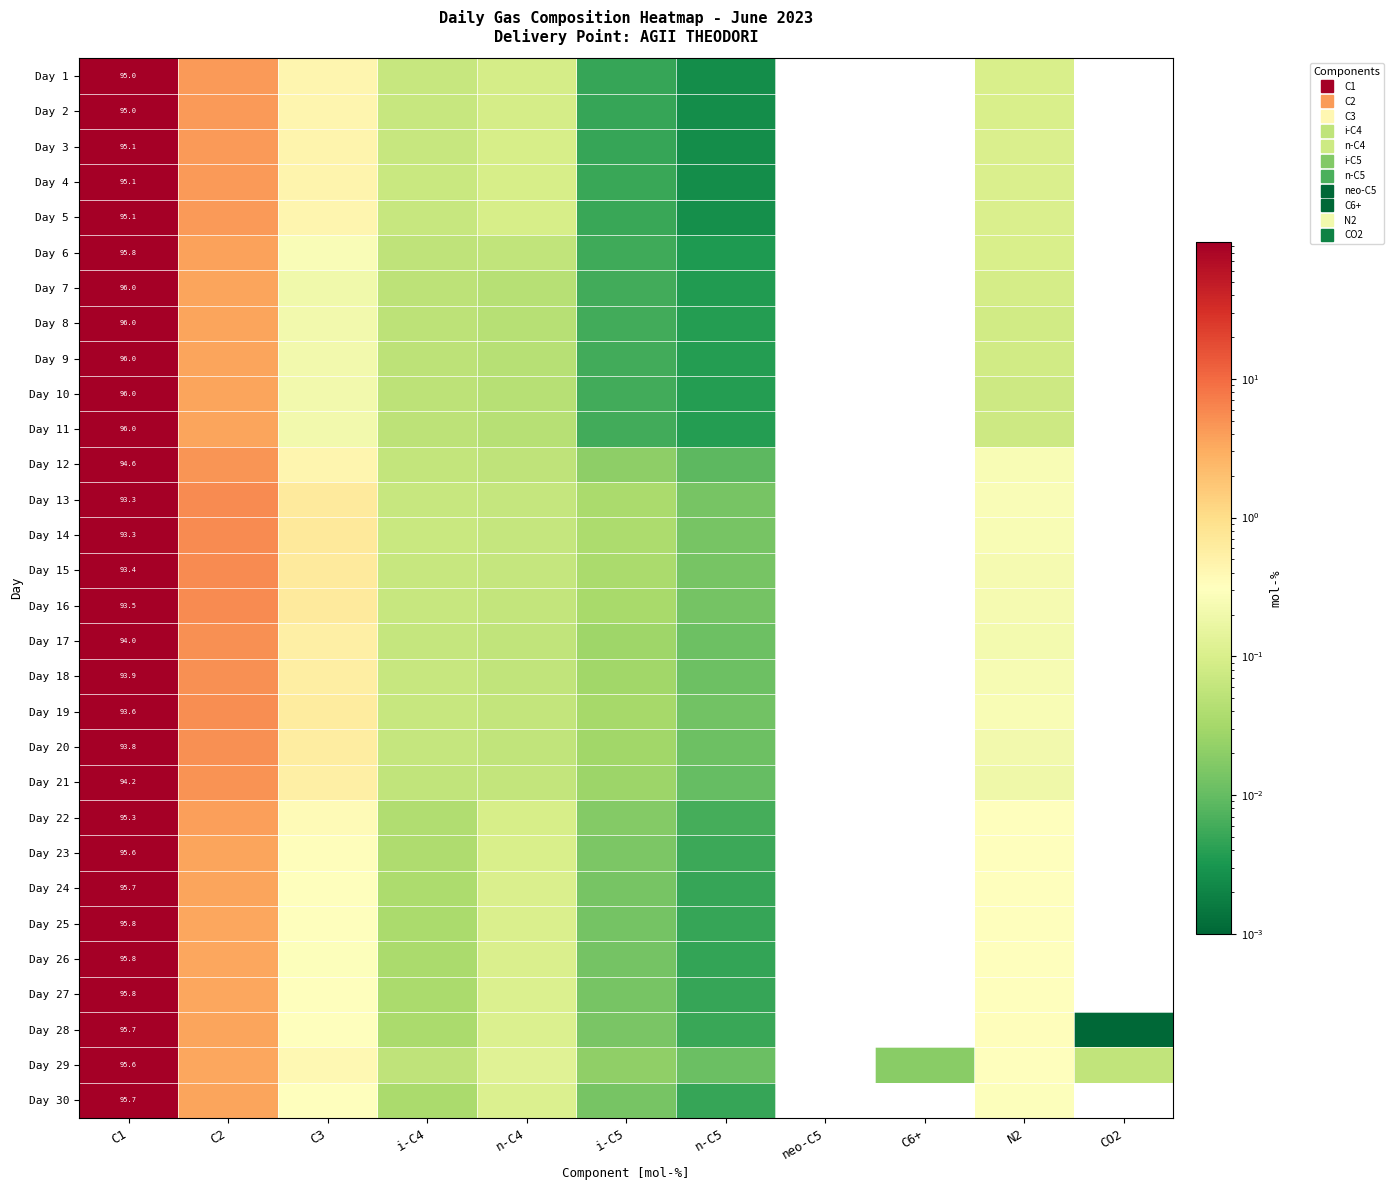

What is the total value across all series at C1?

2849.8